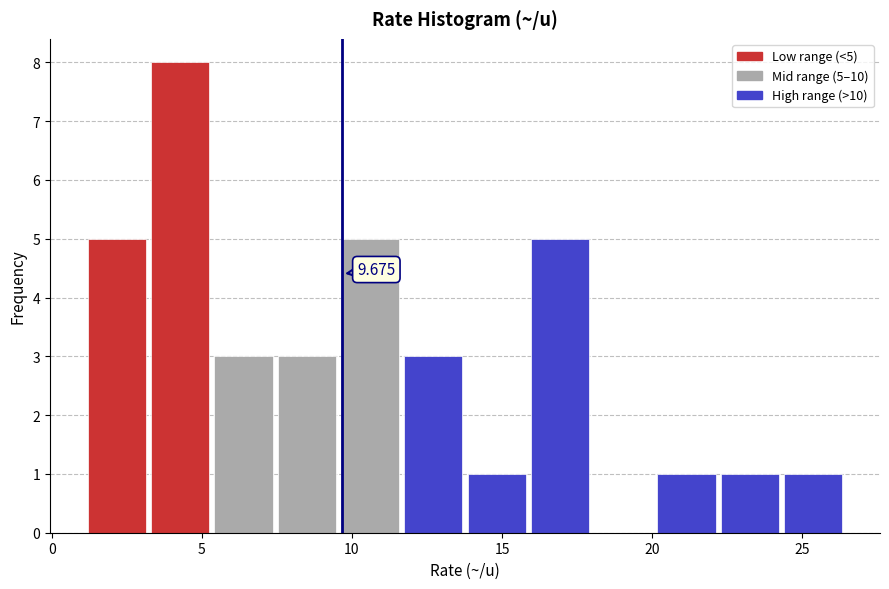

Which range on the x-axis has the tallest bar?

3.5 to 5.5